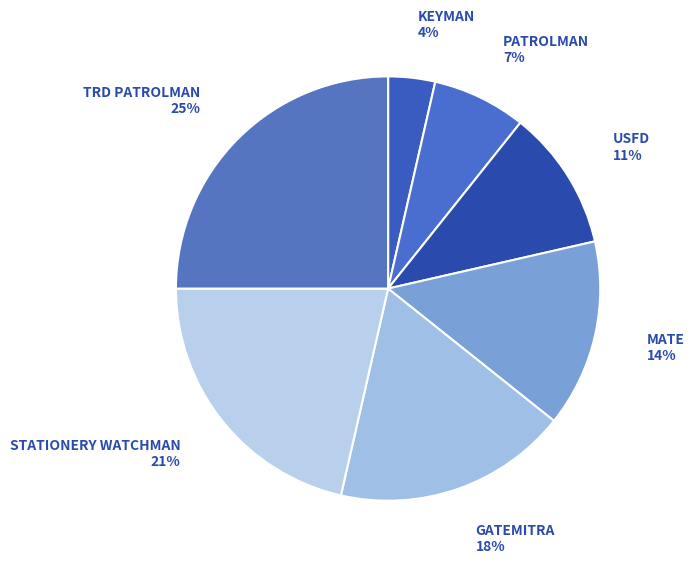

The PATROLMAN slice represents 7% of the pie. True or false?

True